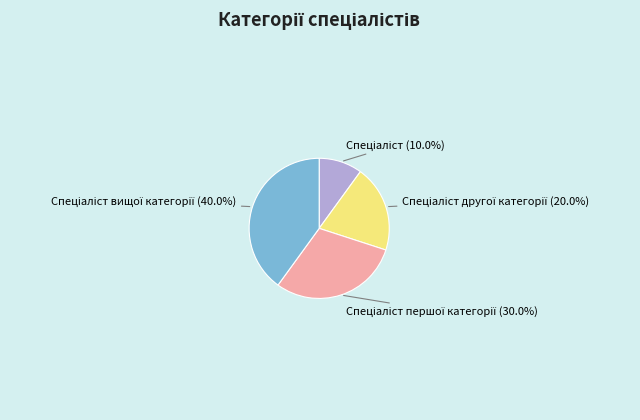

Is there any slice that represents more than half of the pie?

No